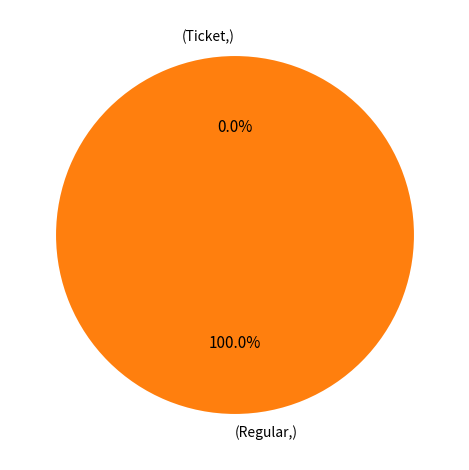

Which slice is the largest?

Regular